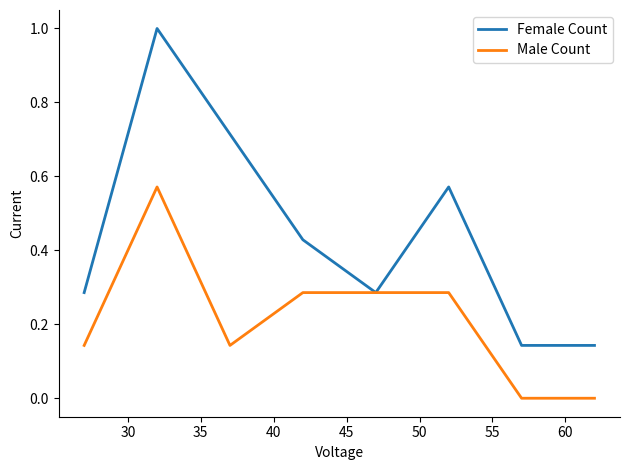

What is the sum of all Male Count values?

1.7